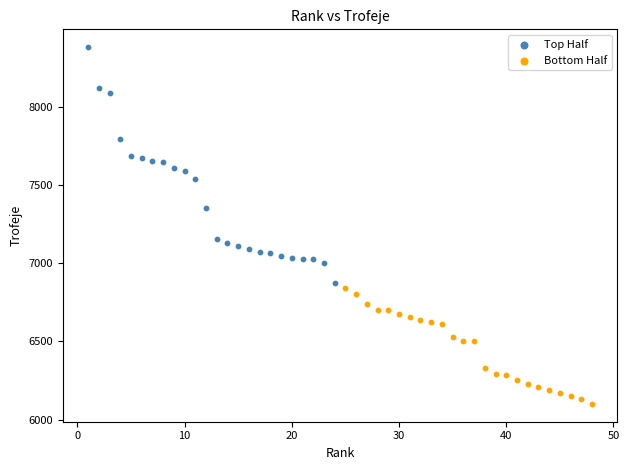

Which series contains the lowest Y value?

Bottom Half